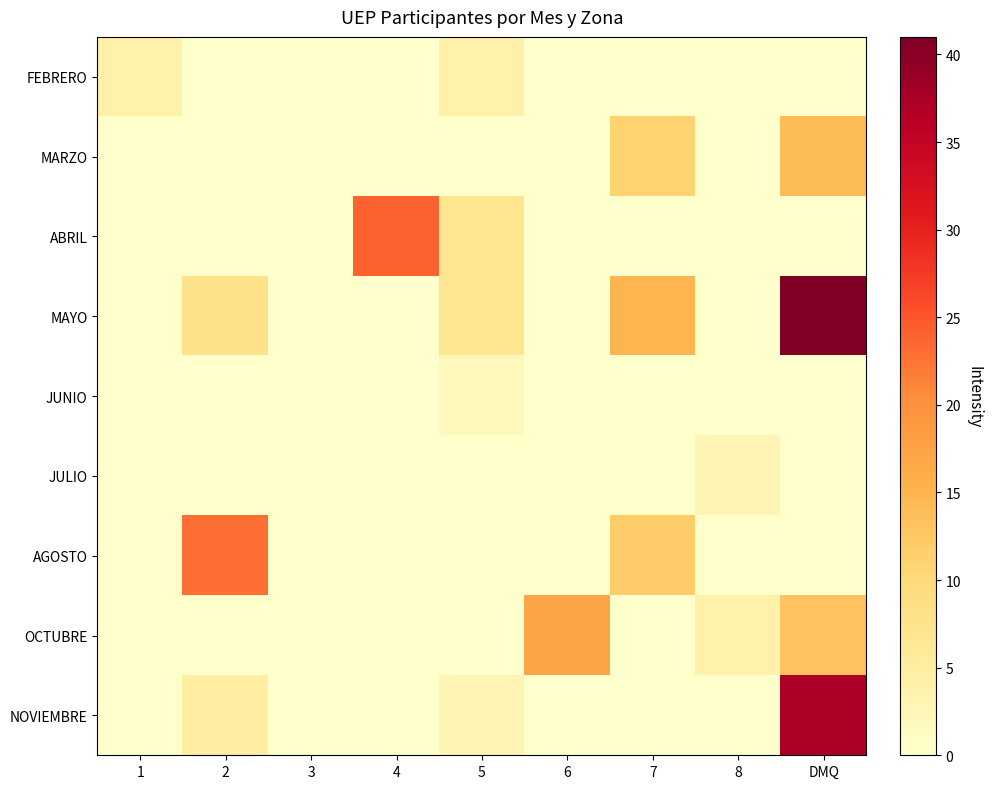

What is the spread (max minus min) of values at DMQ?

41